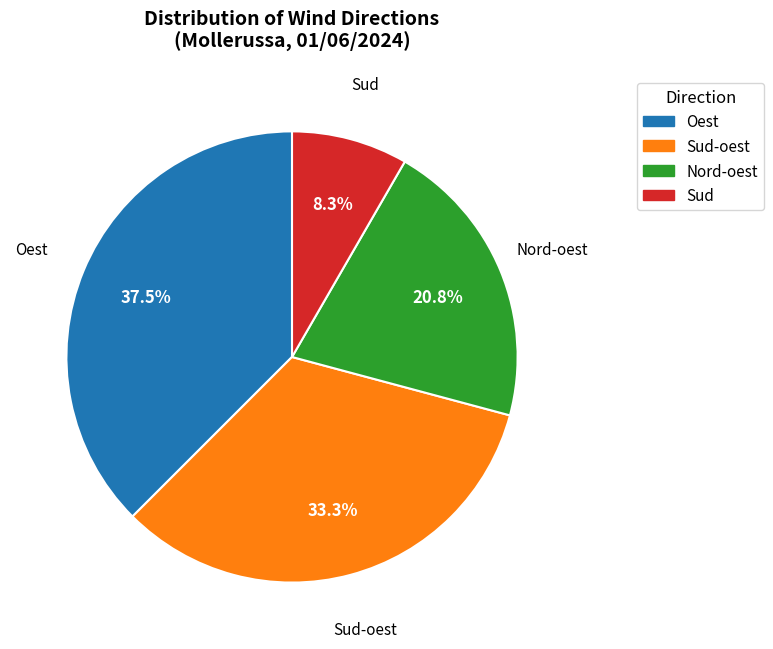

What is the ratio of the value at Sud-oest to the value at Nord-oest?

1.6